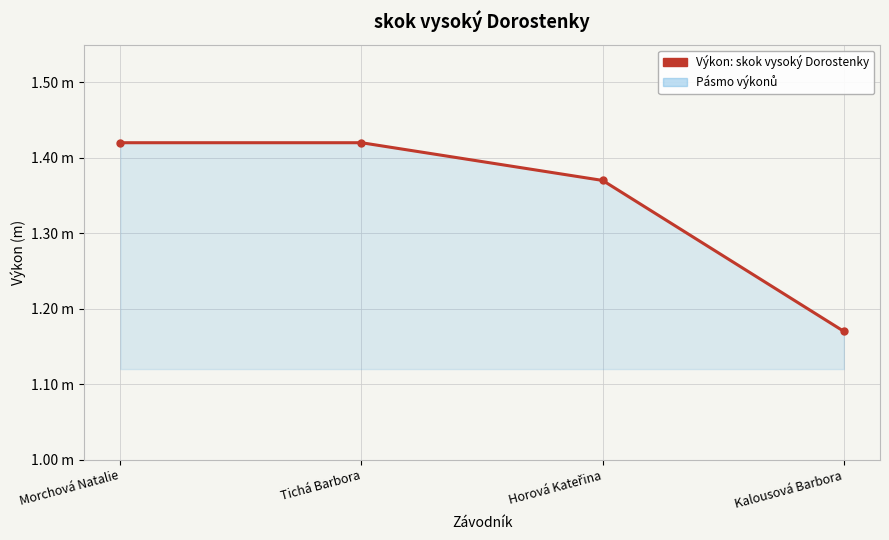

Approximately how many times larger is the value at Tichá Barbora compared to Morchová Natalie?

1.0